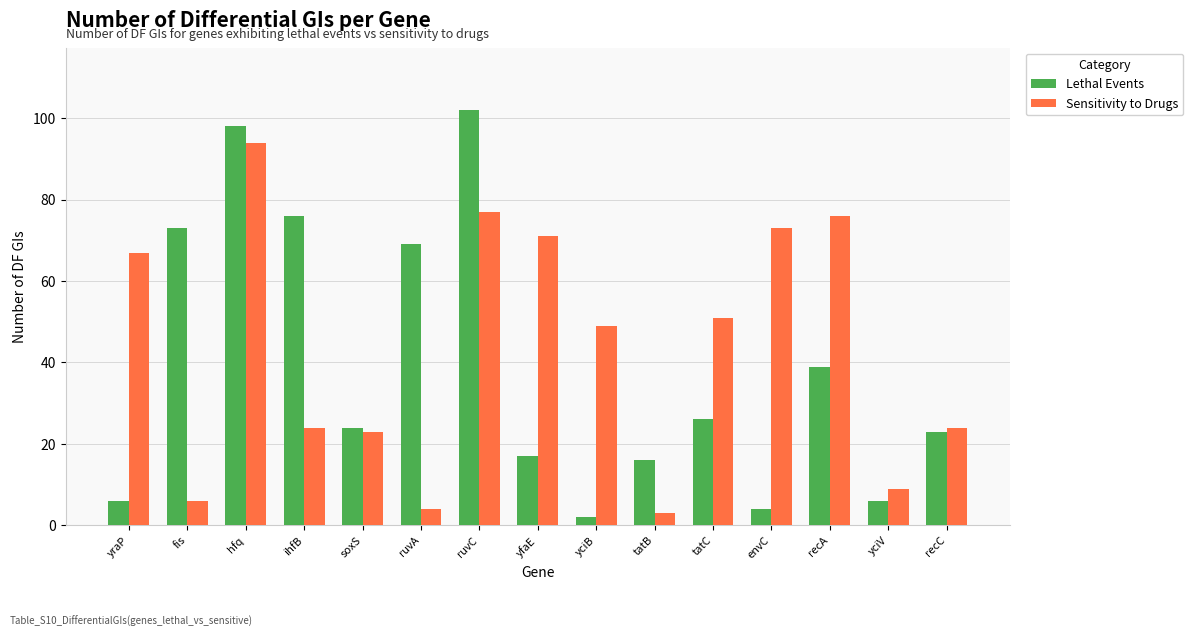

At which label is Lethal Events closest to 52?

recA